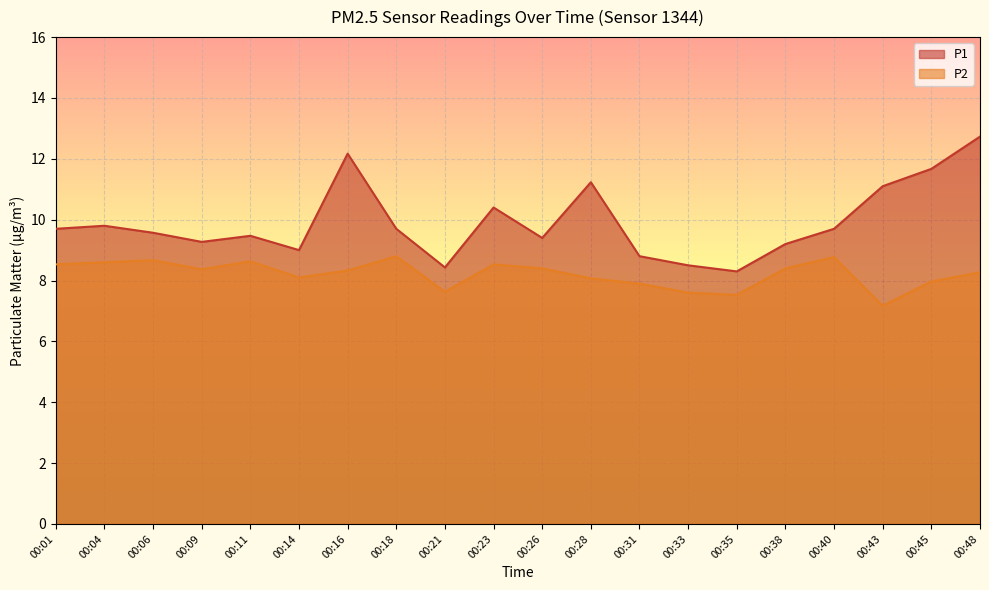

Reading left to right, list all the values displayed in this chart.

P1: 9.7	9.8	9.6	9.3	9.5	9.0	12.2	9.7	8.4	10.4	9.4	11.2	8.8	8.5	8.3	9.2	9.7	11.1	11.7	12.7
P2: 8.5	8.6	8.7	8.4	8.6	8.1	8.3	8.8	7.6	8.5	8.4	8.1	7.9	7.6	7.5	8.4	8.8	7.2	8.0	8.3